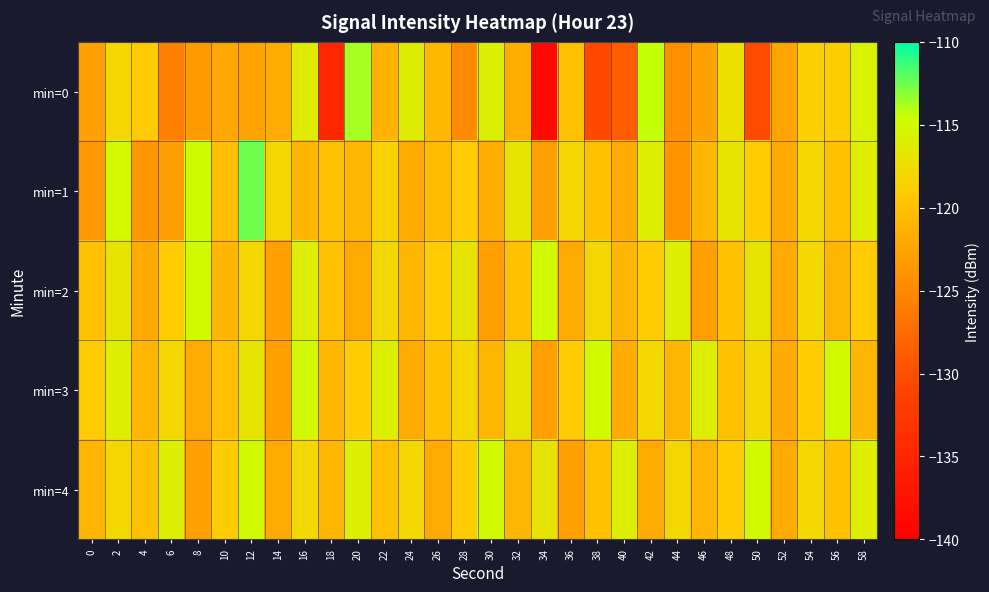

Count the number of categories in the chart.

30